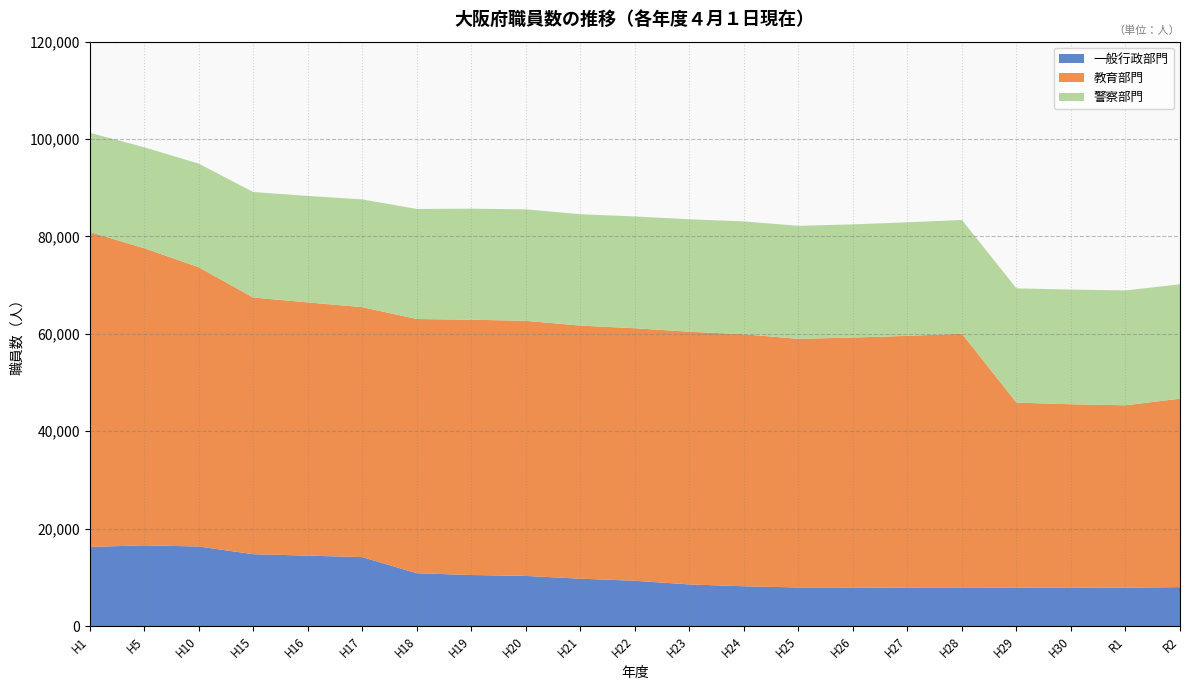

Reading left to right, what are all the values shown in this chart?

一般行政部門: 16253	16578	16336	14759	14465	14158	10850	10484	10298	9734	9300	8546	8175	7925	7920	7846	7835	7855	7850	7886	7995
教育部門: 64674	61014	57352	52703	51999	51327	52205	52426	52380	51966	51855	51891	51744	51056	51330	51745	52200	38028	37701	37447	38700
警察部門: 20375	20727	21268	21670	21861	22130	22591	22795	22891	22865	22957	23092	23172	23202	23233	23316	23352	23457	23548	23588	23483